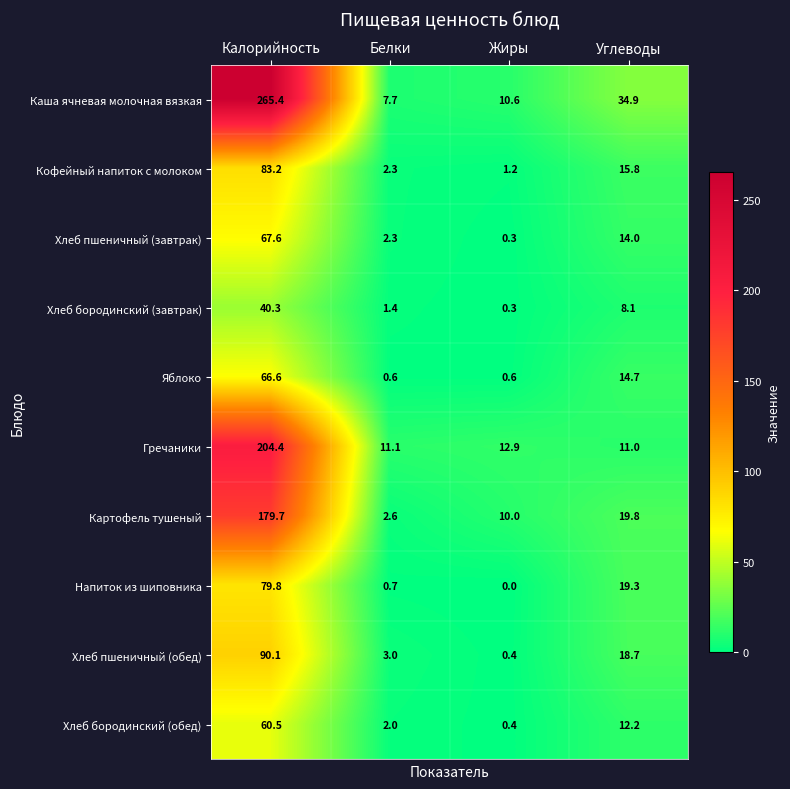

True or false: Яблоко has a value of 0.6 at Жиры.

True